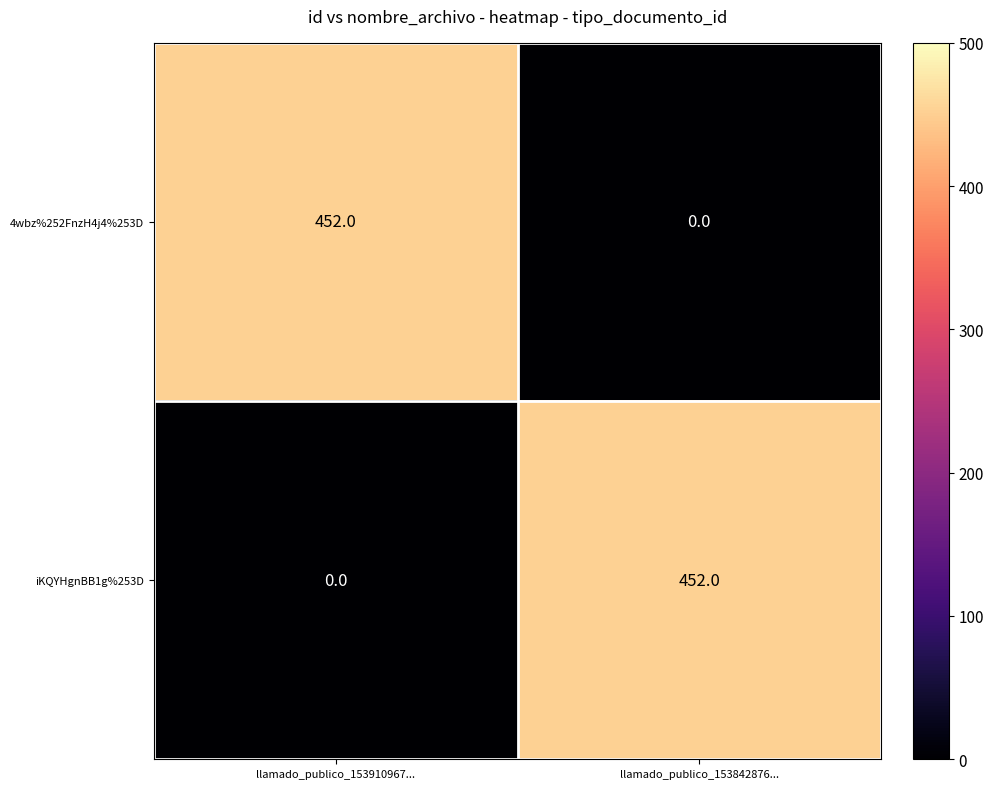

The value of iKQYHgnBB1g%253D at llamado_publico_153910967... is -187. True or false?

False